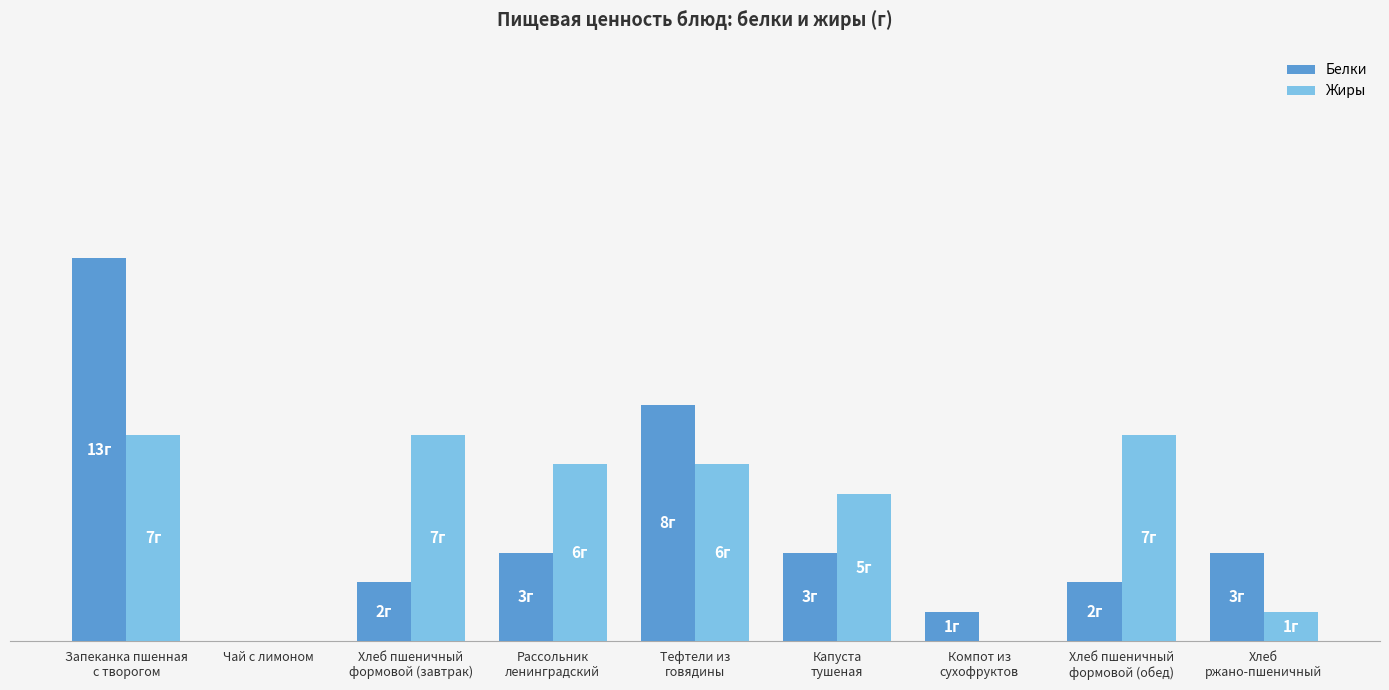

Count the Жиры values in the range 1 to 7.

7